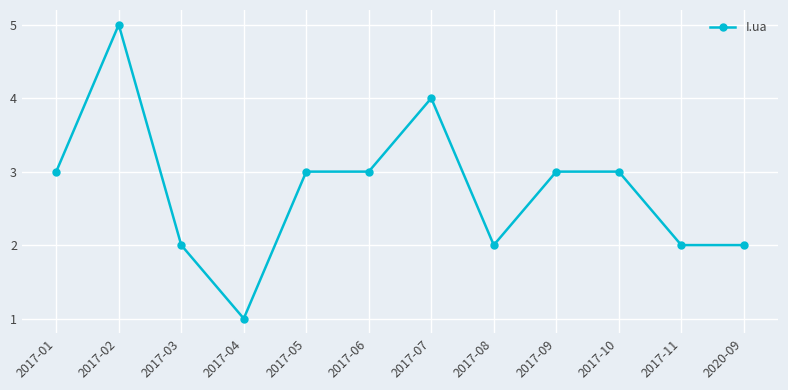

Count the number of data series in this chart.

1